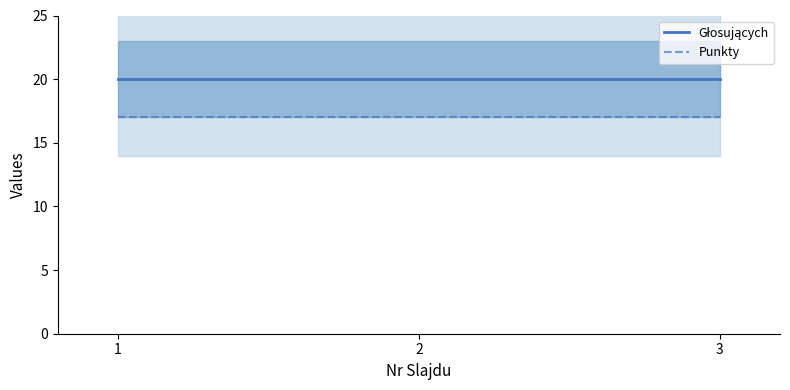

What are all the series names shown in the legend?

Głosujących, Punkty